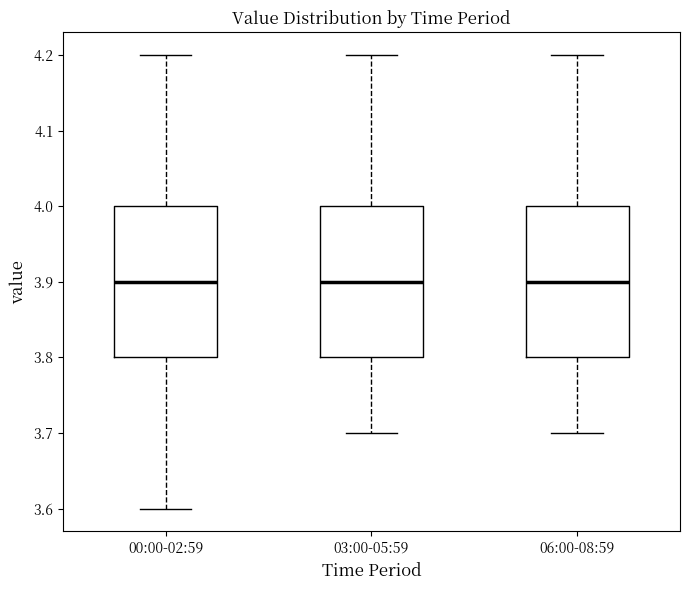

Reading left to right, transcribe this box plot: for each box, give where its median line is, the range the box spans, and where its two whiskers end, as read against the y-axis. The values are not printed on the chart, so give them approximately, as read against the axis.

00:00-02:59: median 3.9, box 3.8 to 4.0, whiskers 3.6 to 4.2
03:00-05:59: median 3.9, box 3.8 to 4.0, whiskers 3.7 to 4.2
06:00-08:59: median 3.9, box 3.8 to 4.0, whiskers 3.7 to 4.2